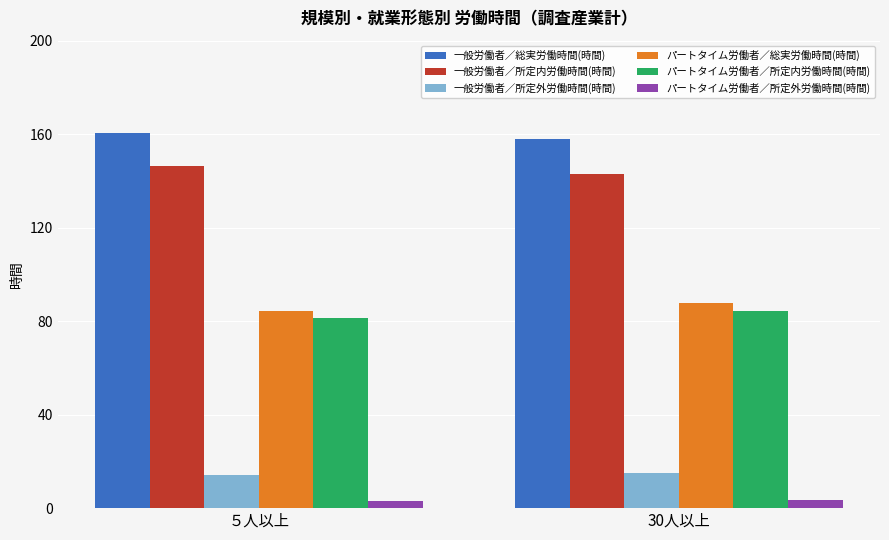

What value does the 一般労働者／総実労働時間(時間) series have at ５人以上?

160.4